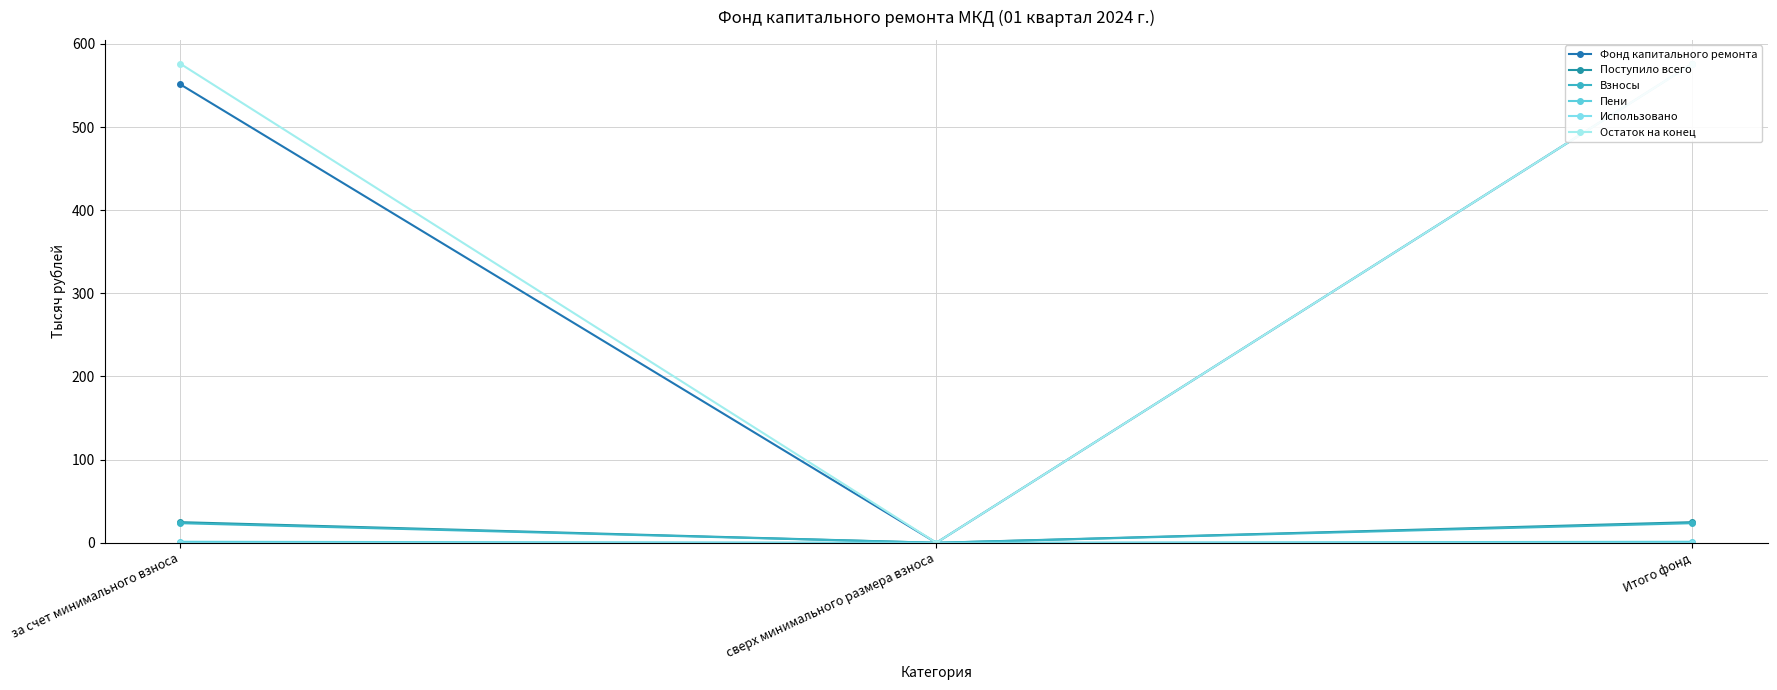

At how many categories does at least one series exceed 246?

2